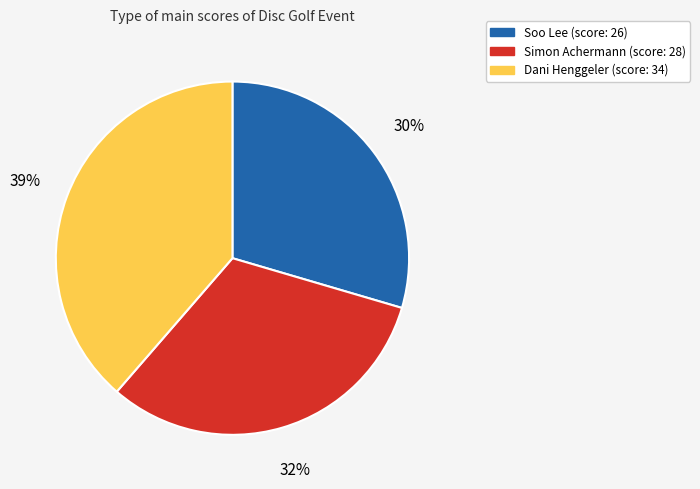

Which slice is the largest?

Dani Henggeler